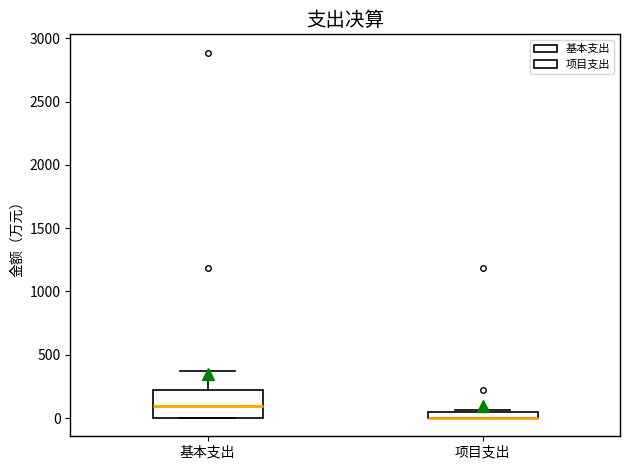

Where is the lower edge of the box for 项目支出 on the y-axis? The values are not printed on the chart, so give them approximately, as read against the axis.

0